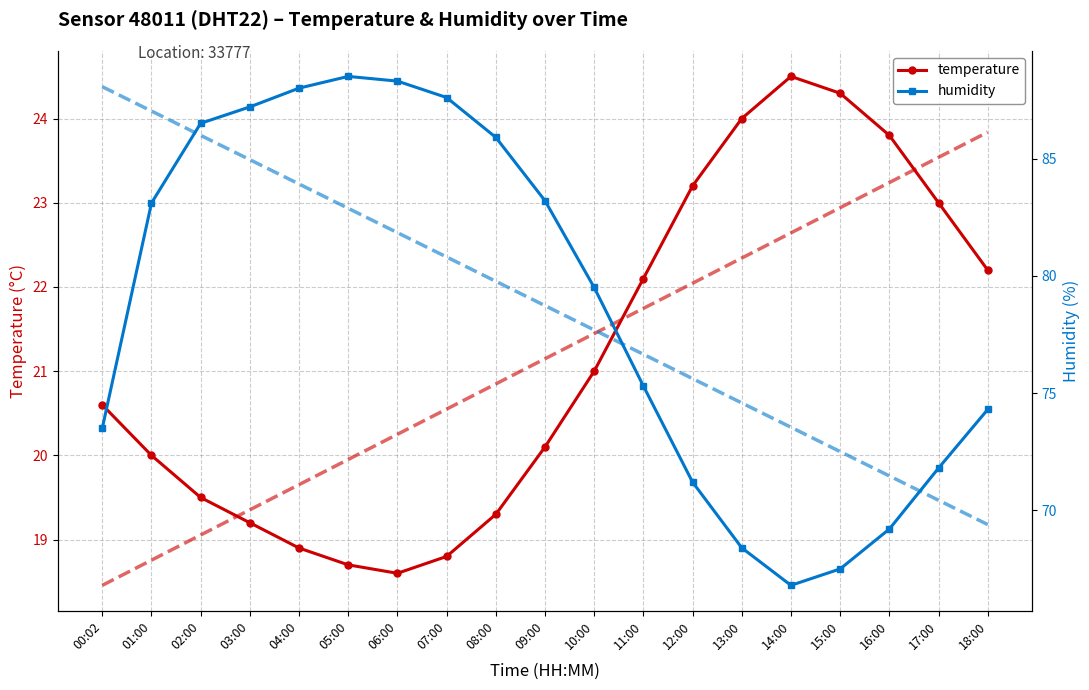

How many data points does each series have?

19